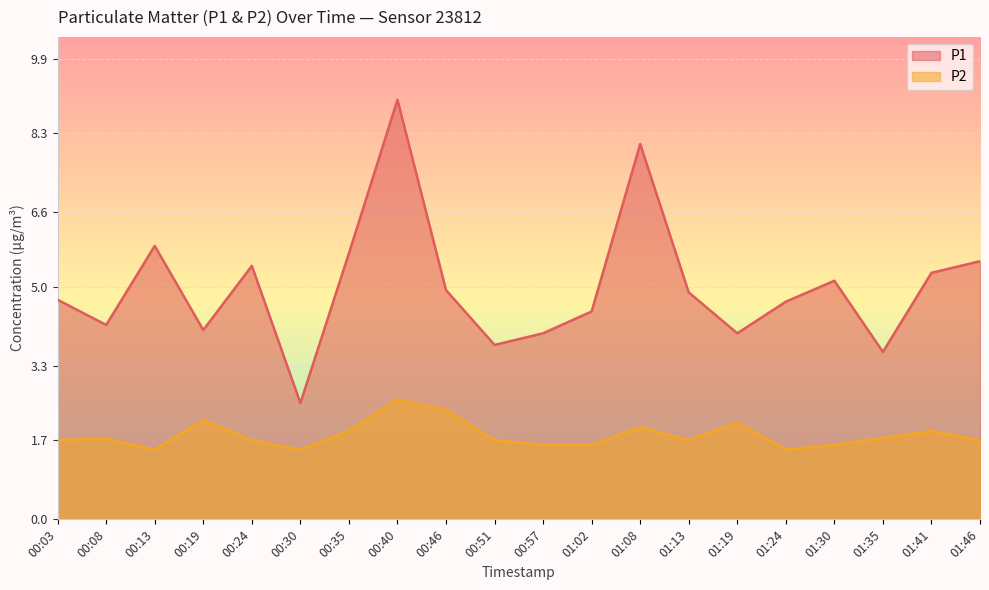

What is the label of the 10th point from the left?

00:51